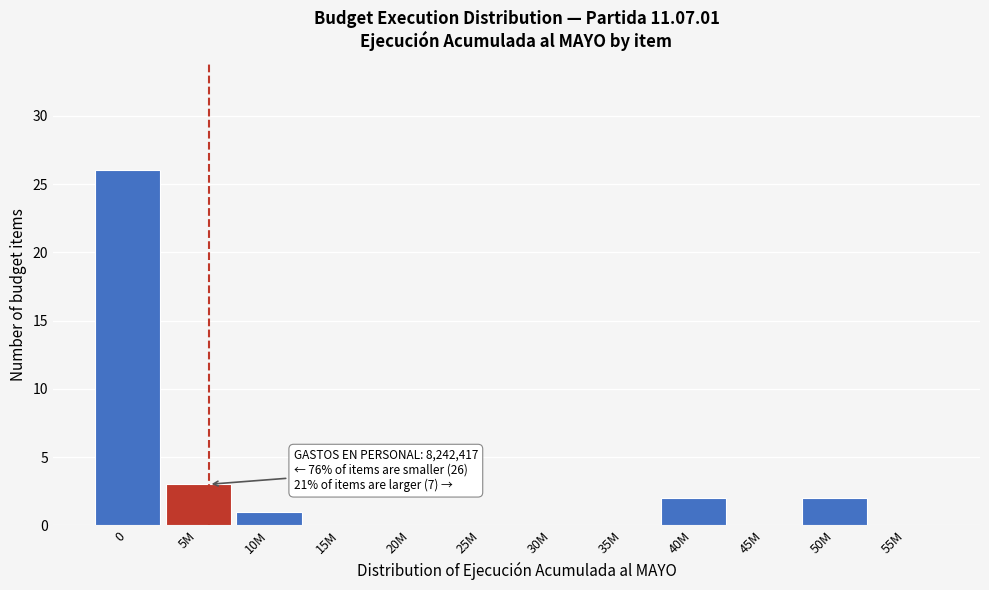

Reading left to right, extract all data points from this chart.

0=26	5M=3	10M=1	15M=0	20M=0	25M=0	30M=0	35M=0	40M=2	45M=0	50M=2	55M=0